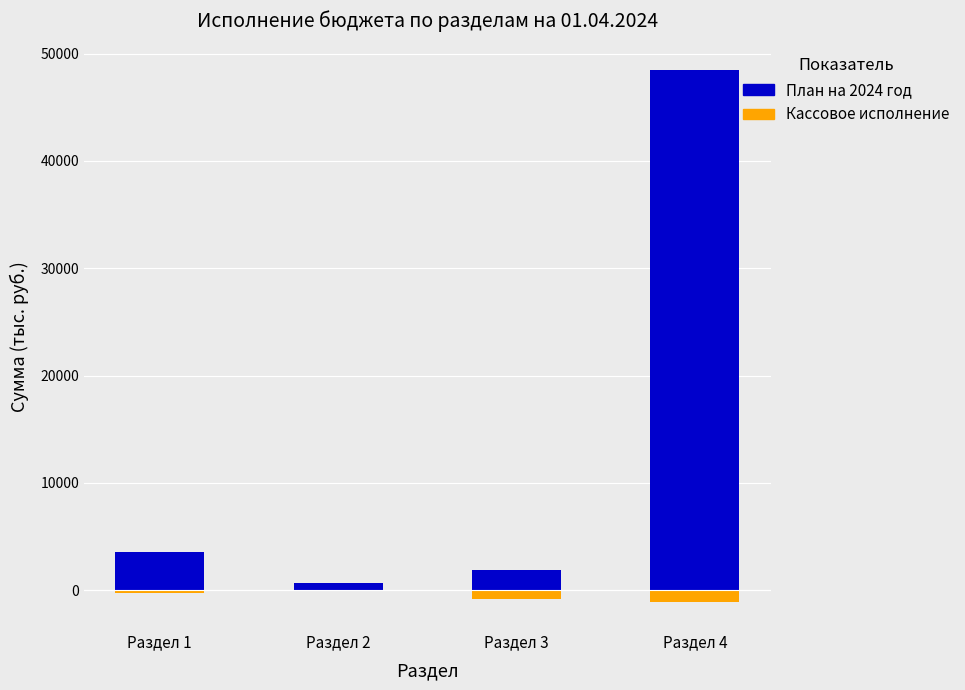

At Раздел 1, list the series in order from largest to smallest.

План на 2024 год, Кассовое исполнение